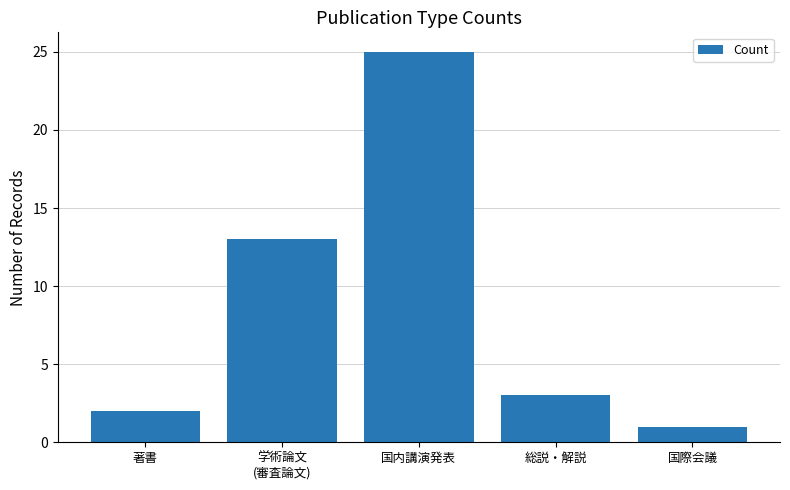

What is the maximum value shown in the chart?

25